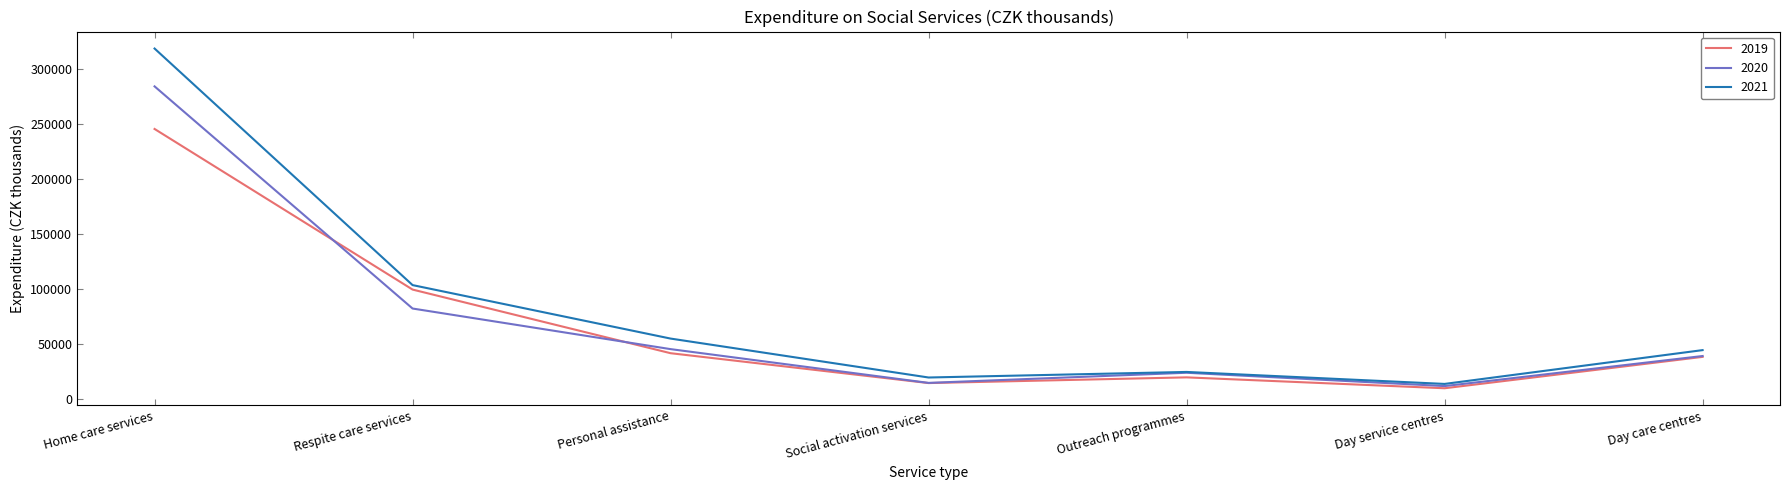

Rank the categories by 2019 value from lowest to highest.

Day service centres, Social activation services, Outreach programmes, Day care centres, Personal assistance, Respite care services, Home care services